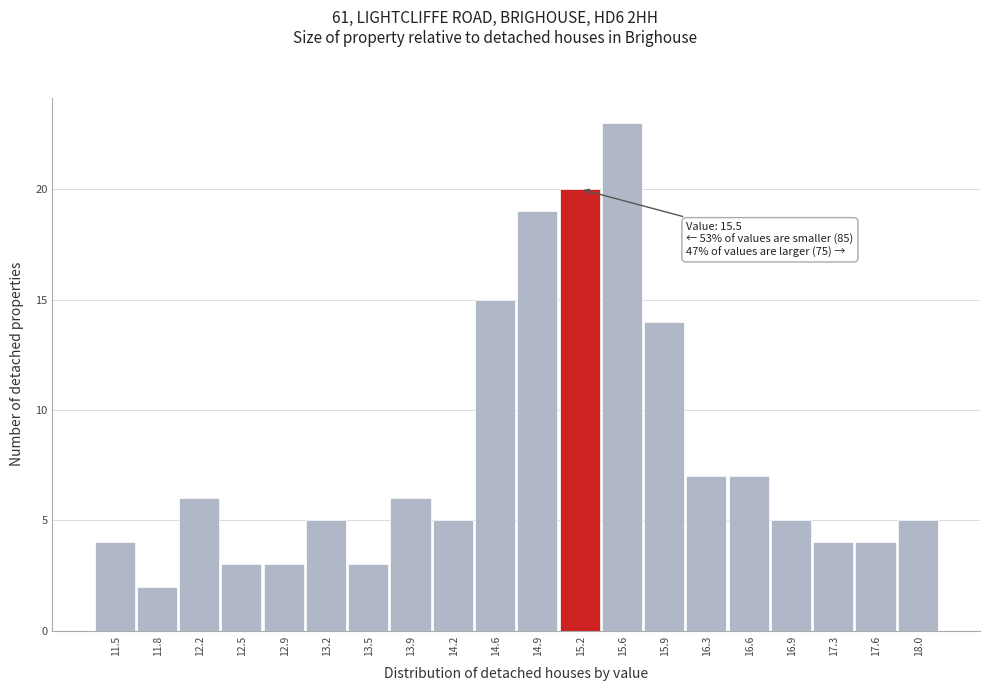

Reading left to right, extract all data points from this chart.

11.5=4	11.8=2	12.2=6	12.5=3	12.9=3	13.2=5	13.5=3	13.9=6	14.2=5	14.6=15	14.9=19	15.2=20	15.6=23	15.9=14	16.3=7	16.6=7	16.9=5	17.3=4	17.6=4	18.0=5